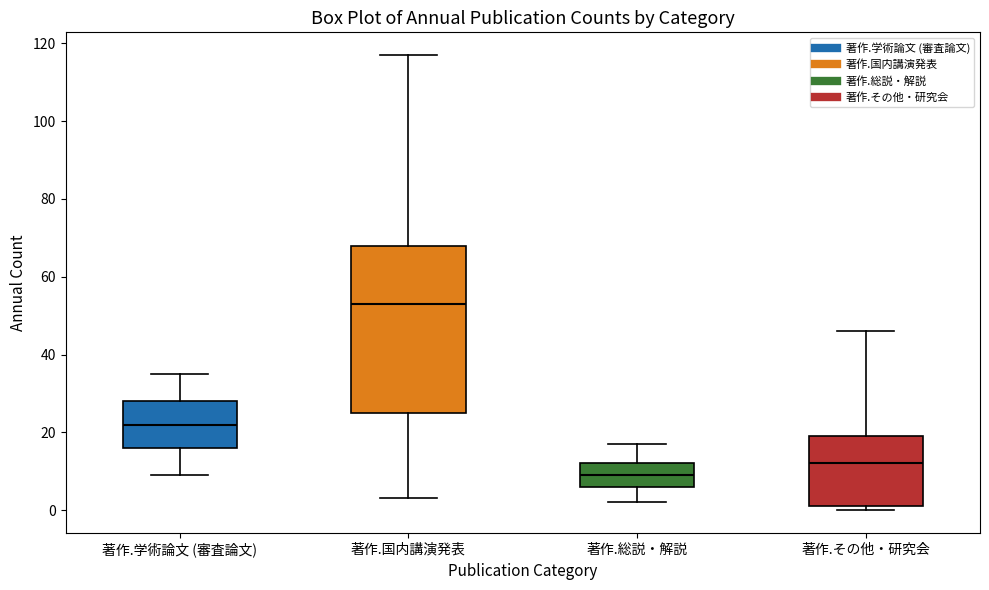

Which box's median line is the lowest?

著作.総説・解説